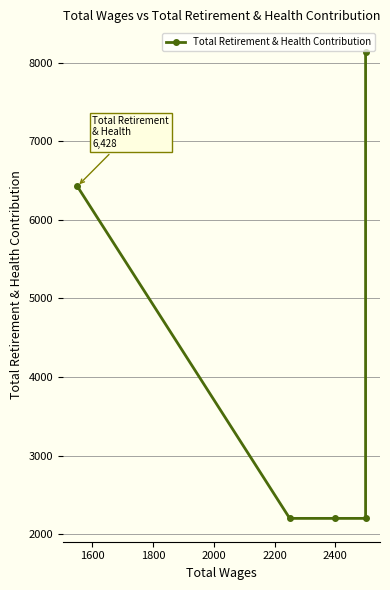

The value at 2000 is 1090. True or false?

False